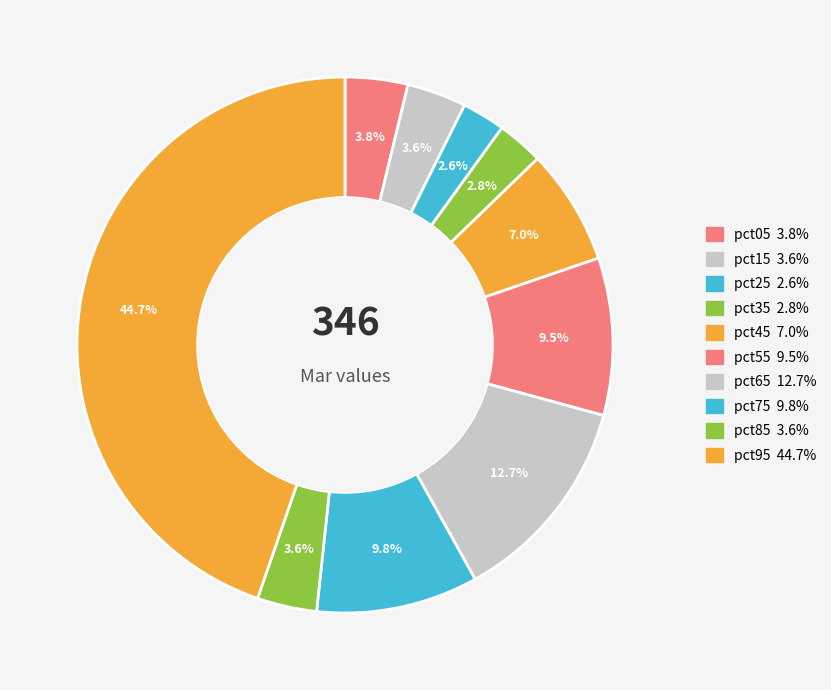

How many segments does this pie chart have?

10